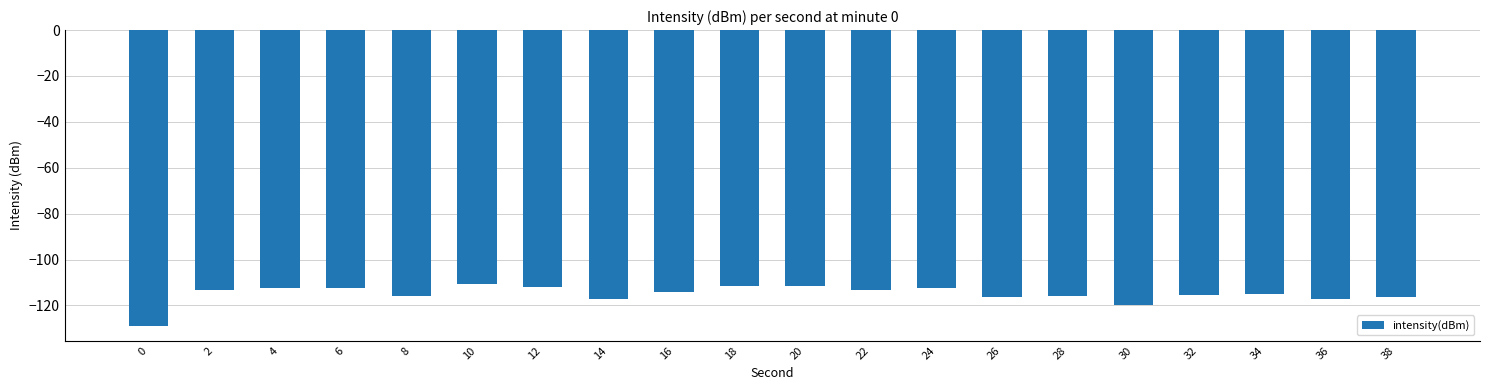

What is the sum of the values at 36 and 6?

-229.8